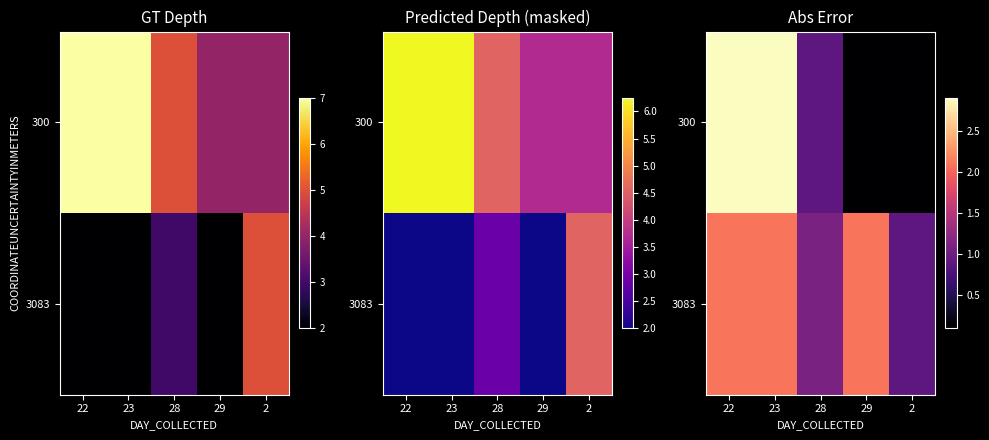

What is the total value across all series at 2?

1.0